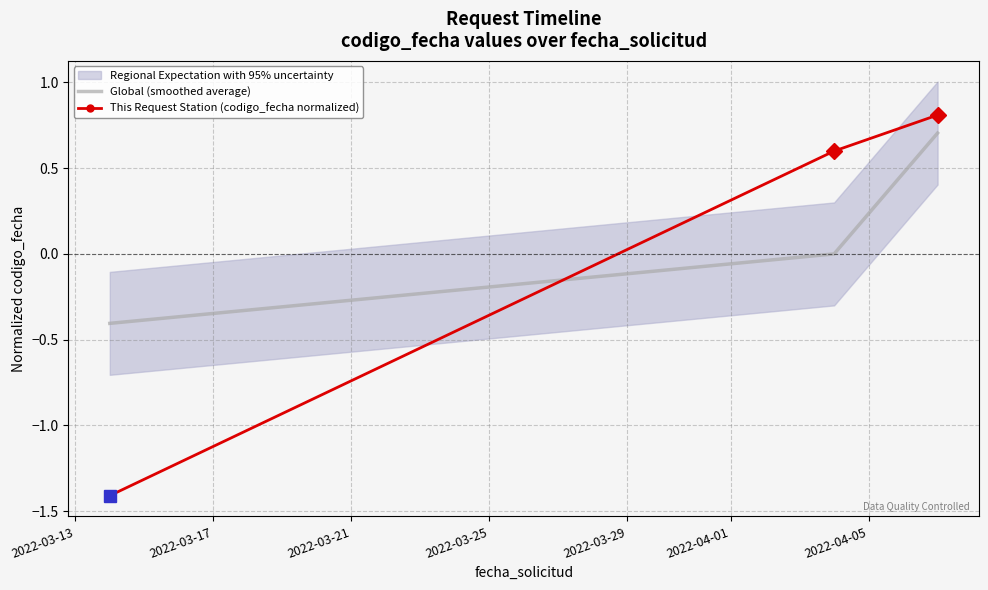

How many categories are shown in the chart?

3